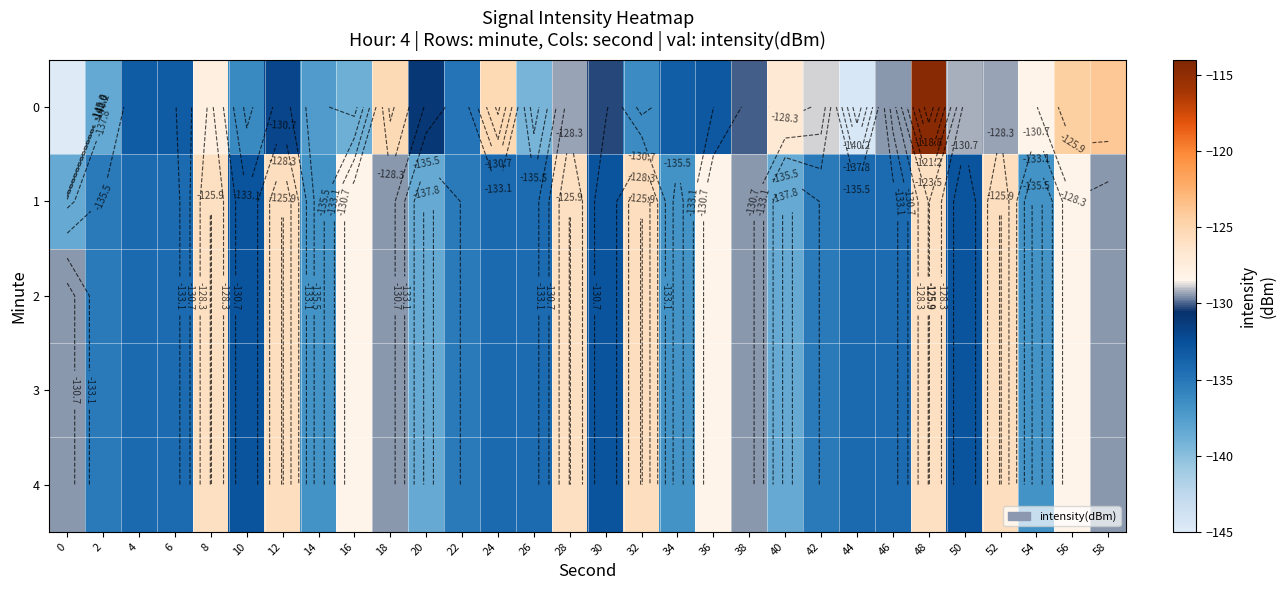

Where is 3 nearest to the value -132?

10